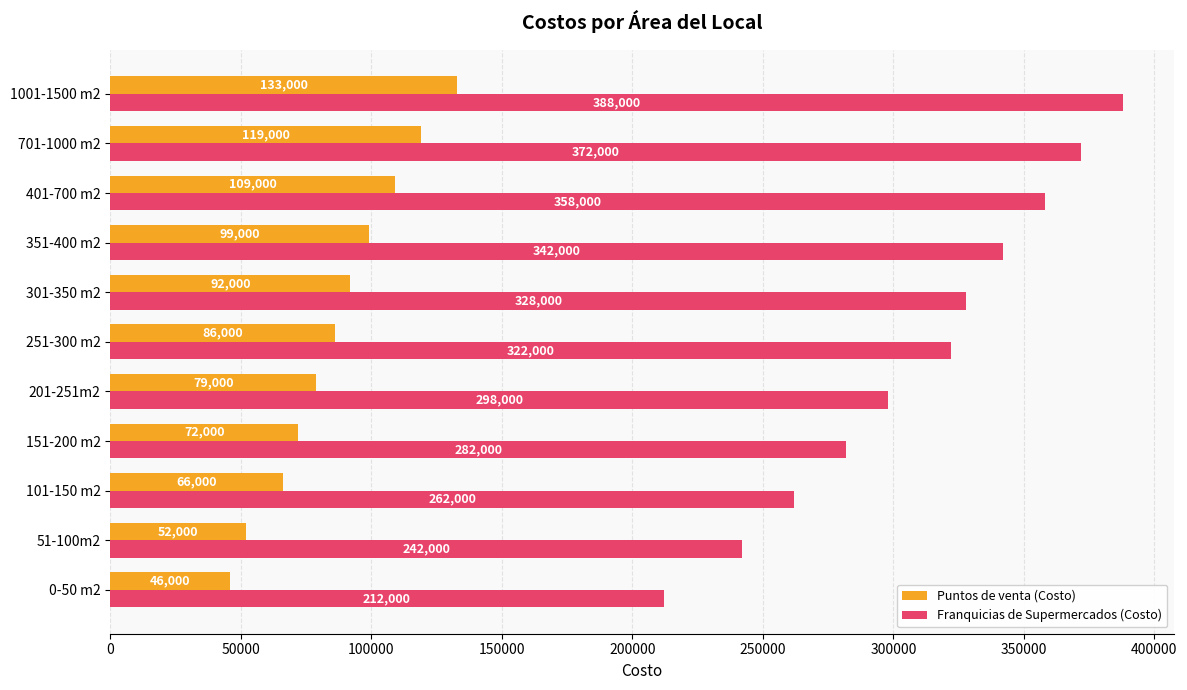

List the series in order of their peak value, highest first.

Franquicias de Supermercados (Costo), Puntos de venta (Costo)